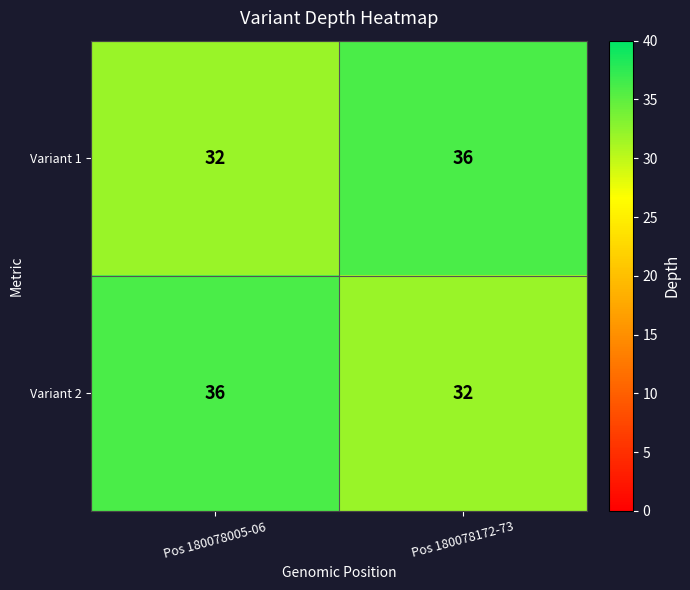

What is the total value across all series at Pos 180078172-73?

68